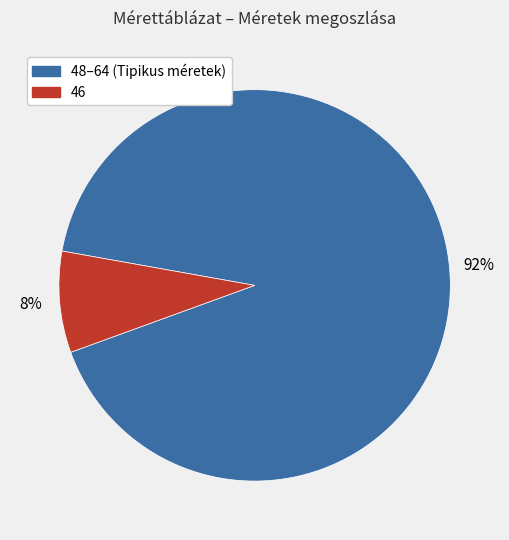

The 46 slice represents 8% of the pie. True or false?

True